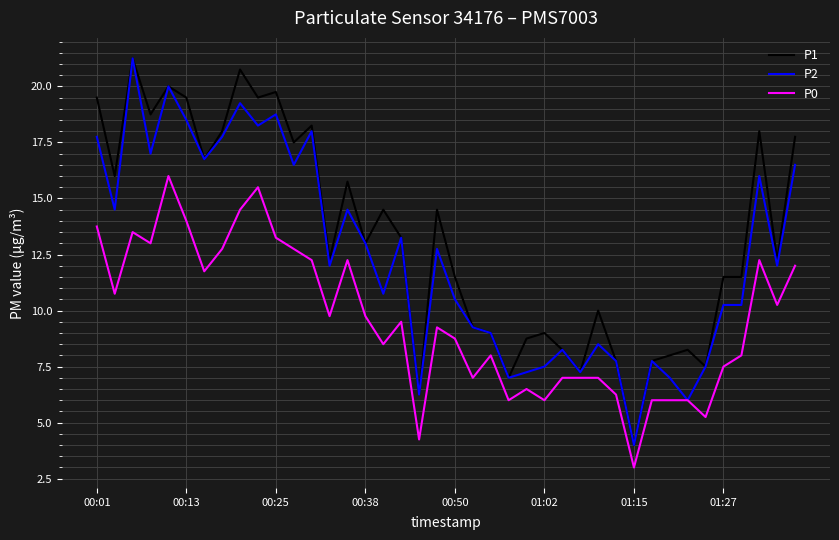

True or false: P0 has more than 2 points higher than both neighbors.

True